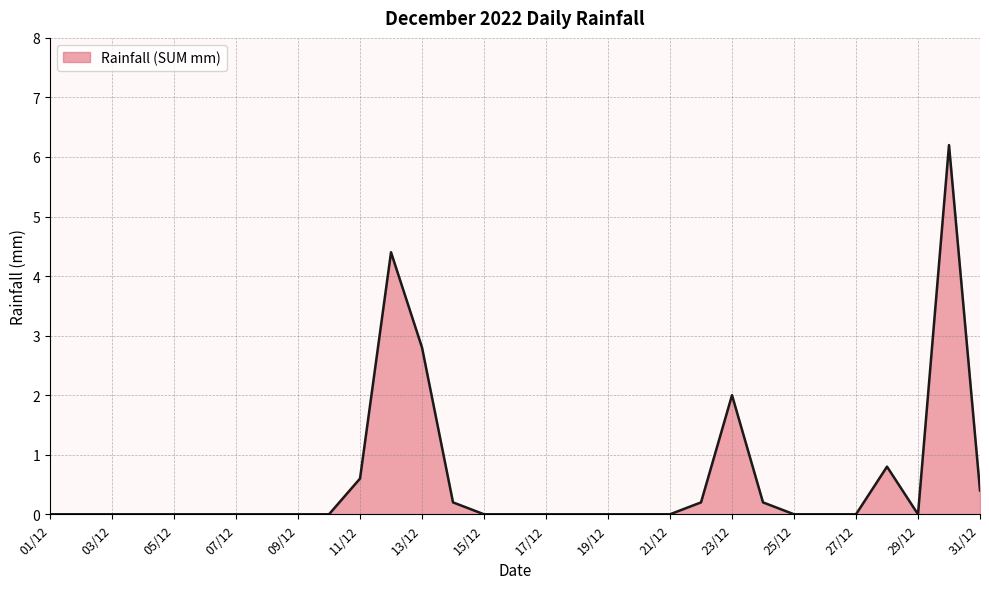

What is the greatest value displayed?

6.2